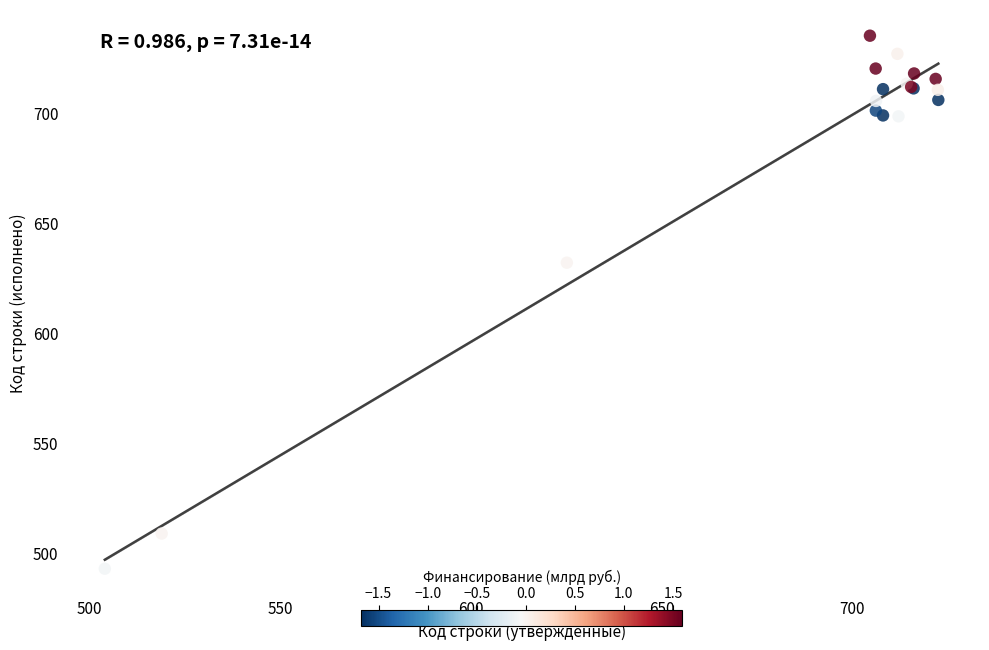

What Y value in the scatter plot is closest to 613?

631.7